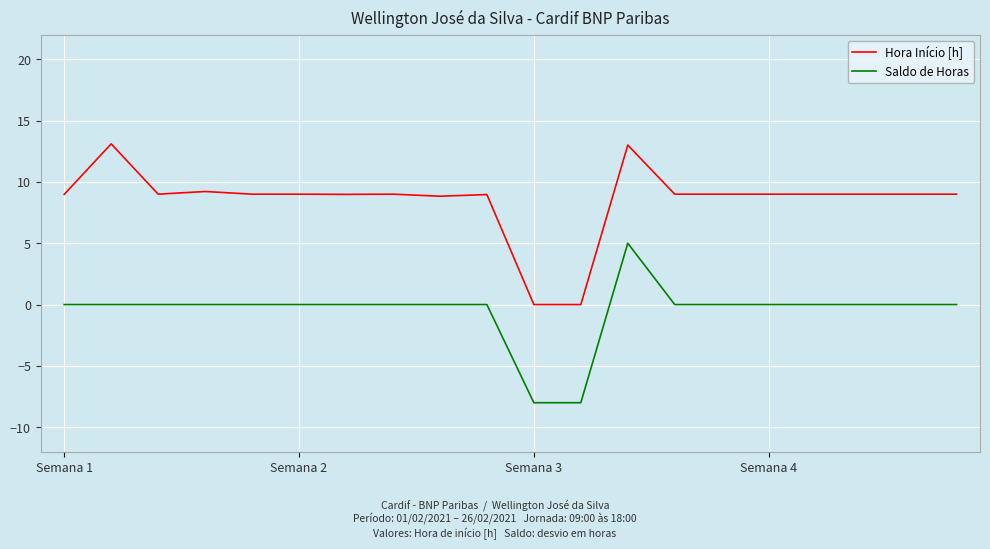

Which series has the widest spread of values?

Hora Início [h]